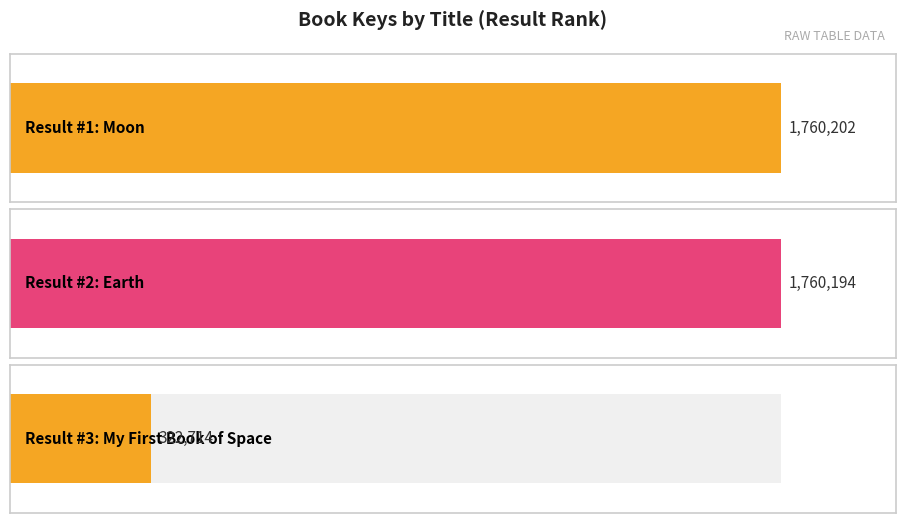

Count the number of categories in the chart.

3